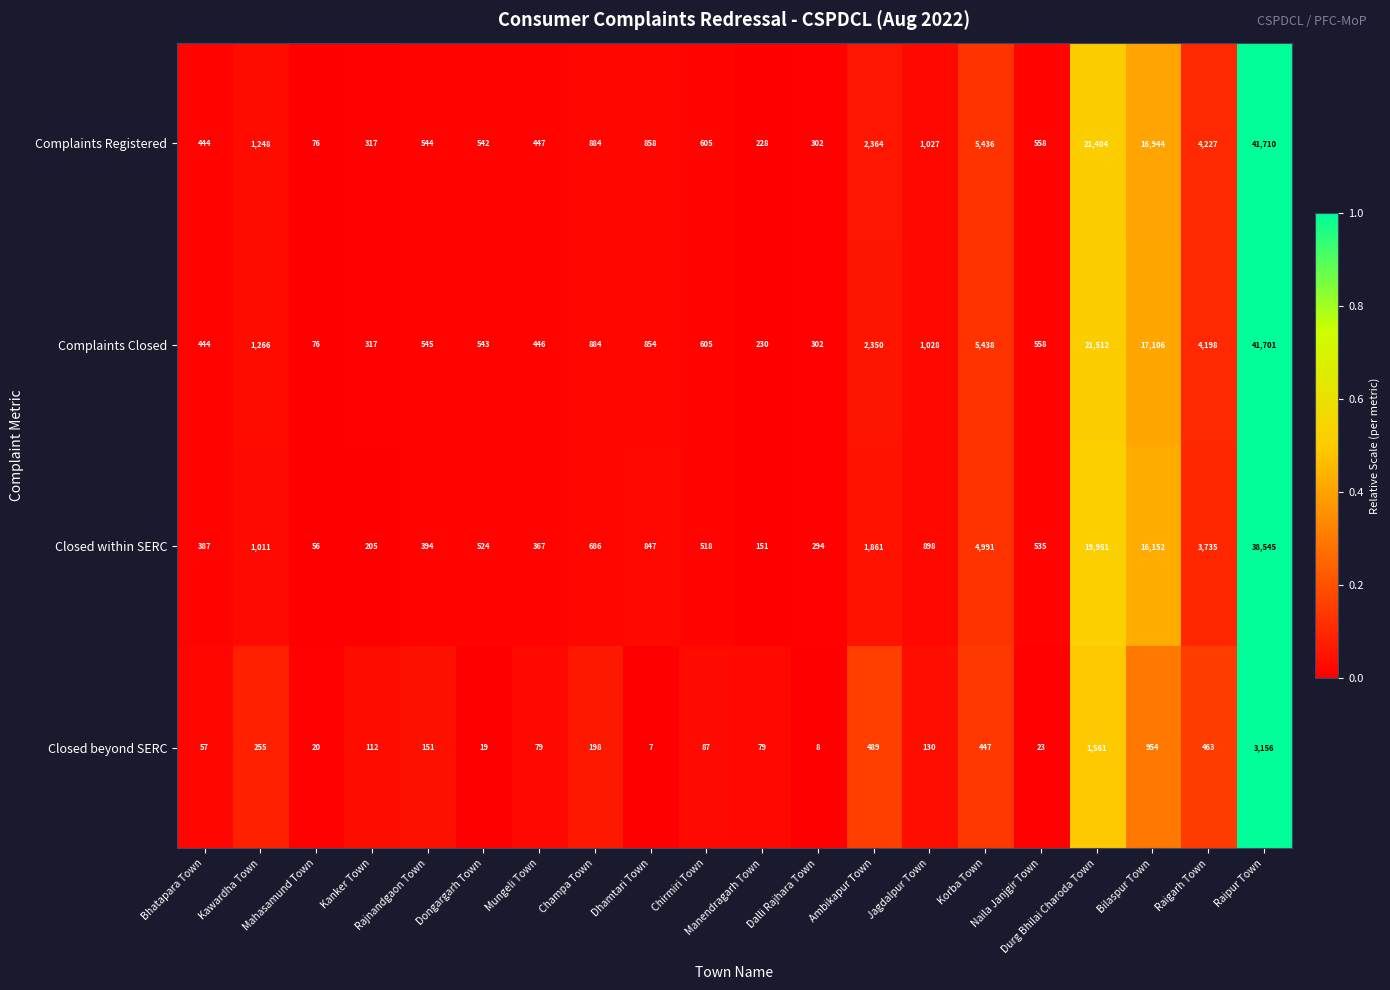

What is the maximum value shown in the chart?

41710